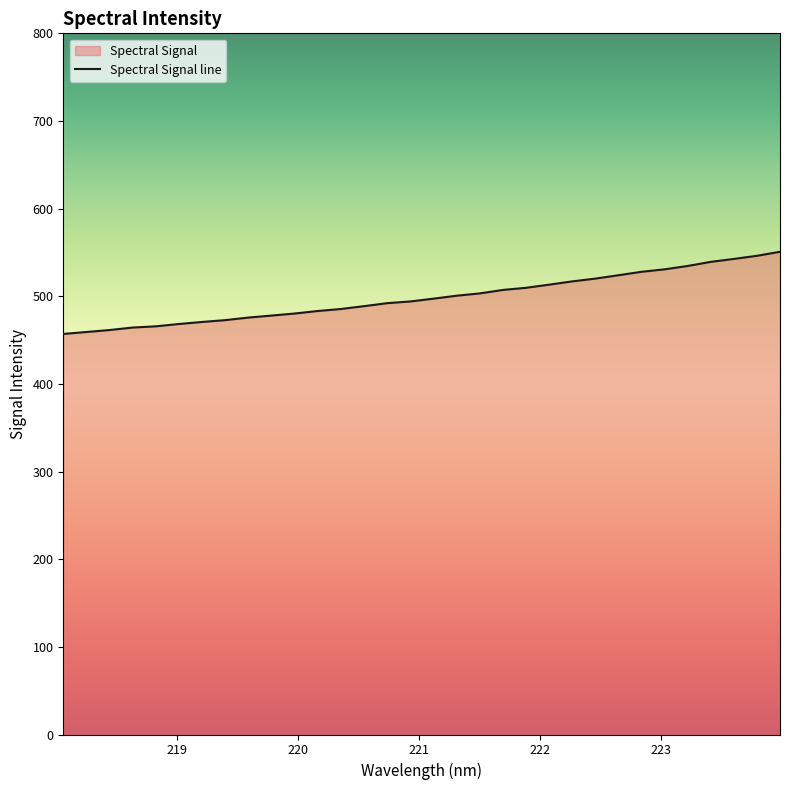

What is the greatest value displayed?

550.8